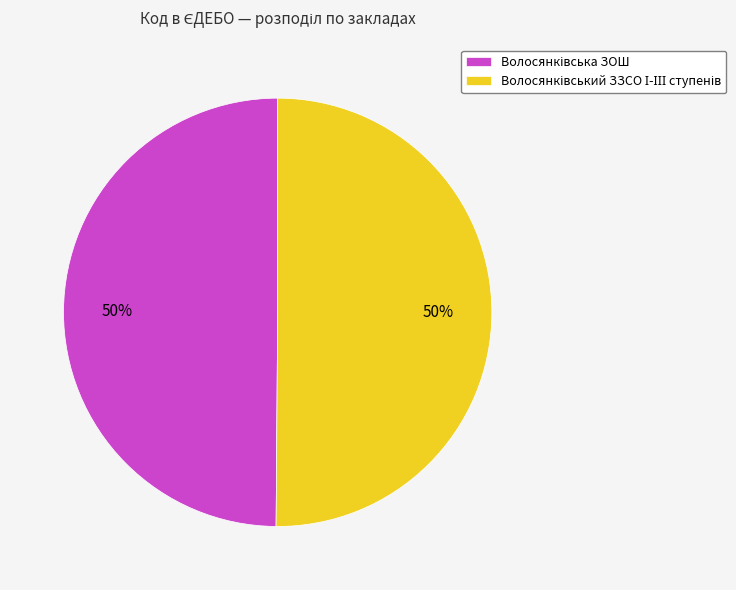

To the nearest percent, what is the average slice percentage?

50%